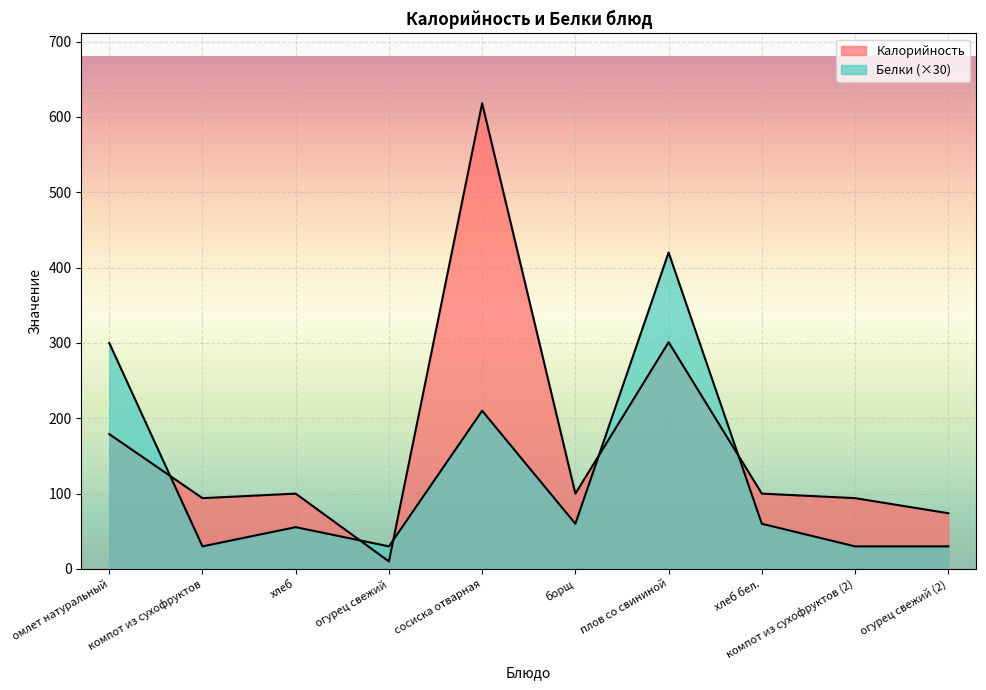

What are all the series names shown in the legend?

Калорийность, Белки